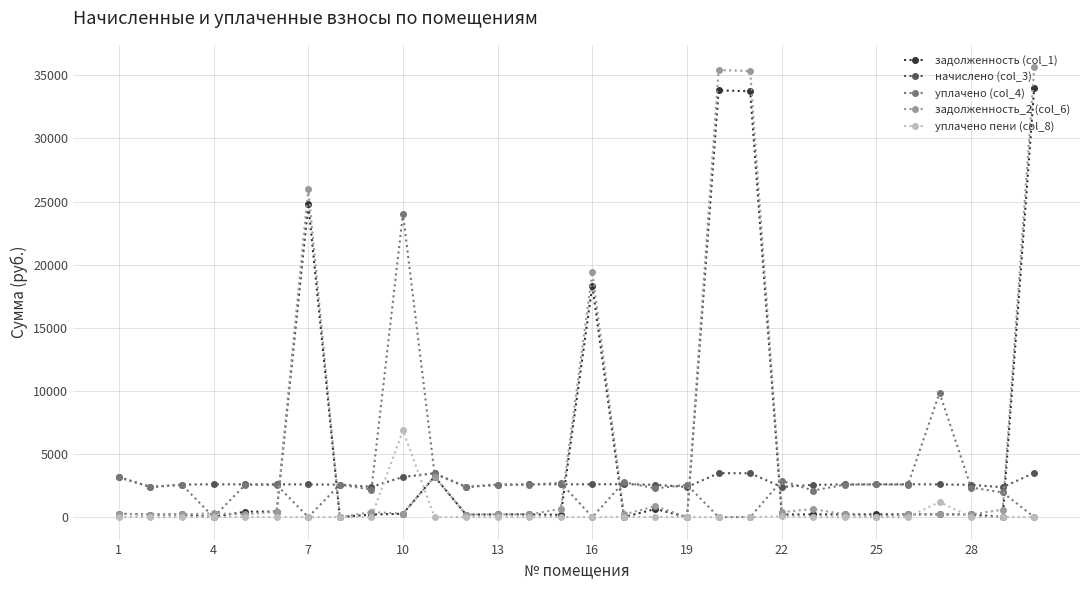

Does the chart have visible grid lines?

Yes